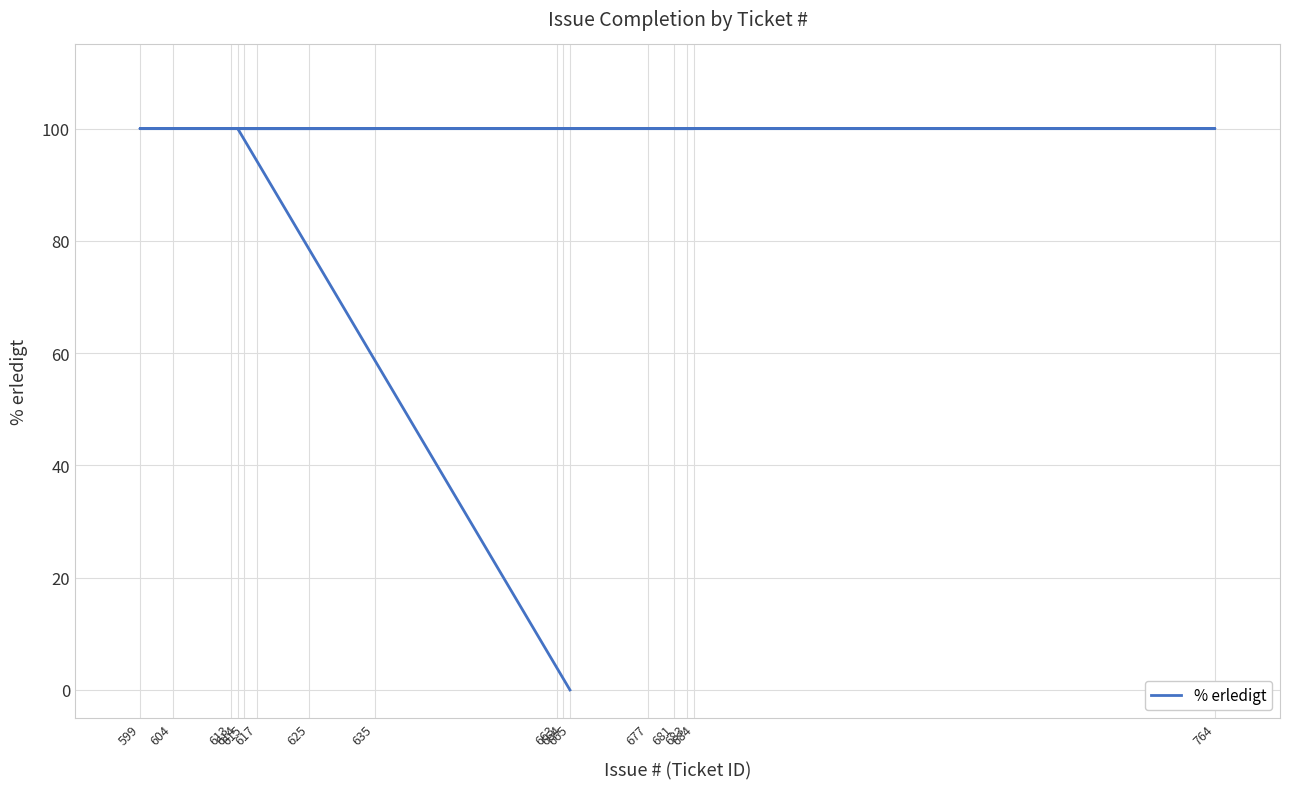

Which category has the highest value across all series?

614